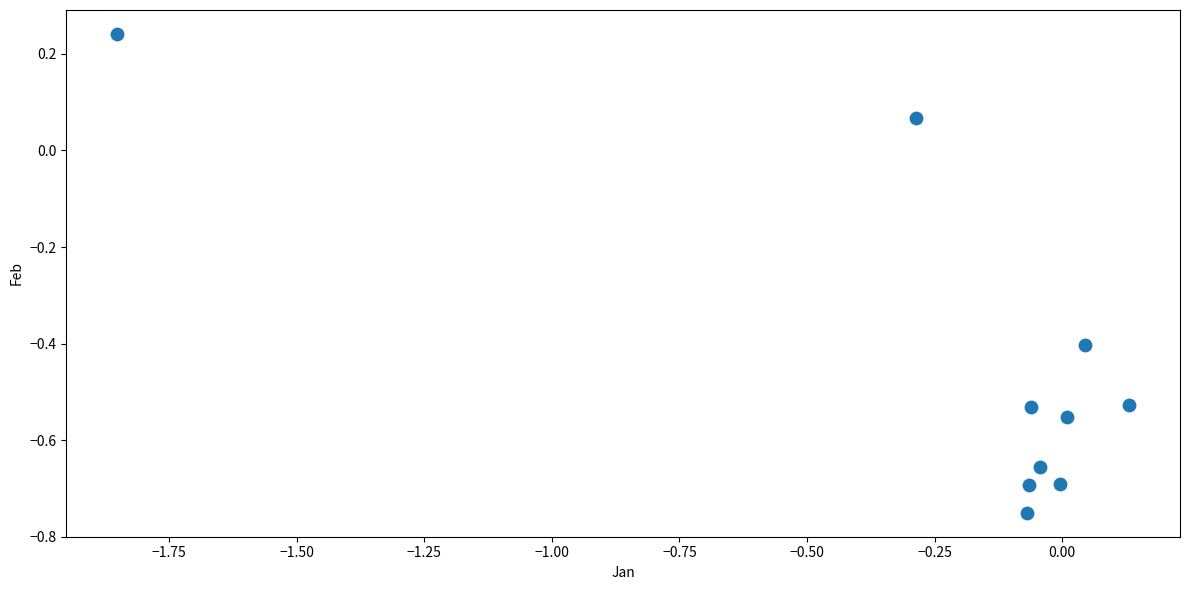

What is the average Y value?

-0.4